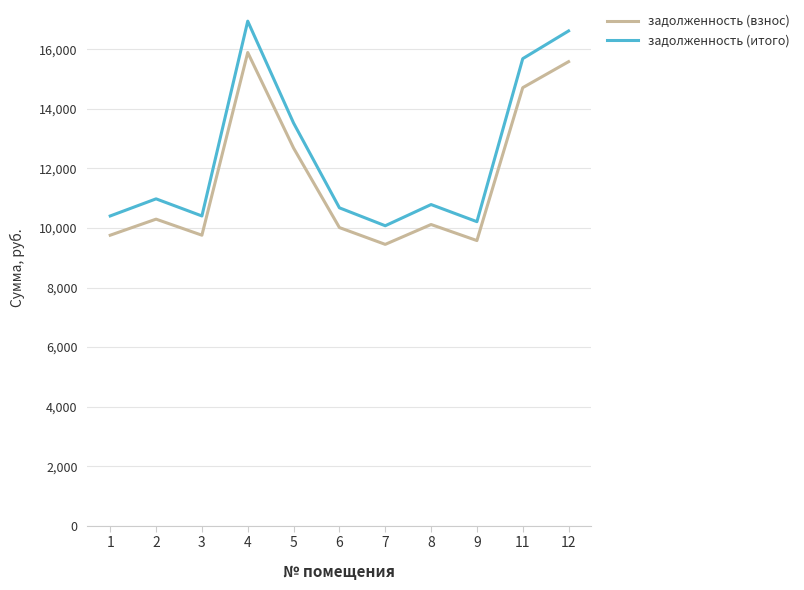

What are all the series names shown in the legend?

задолженность (взнос), задолженность (итого)